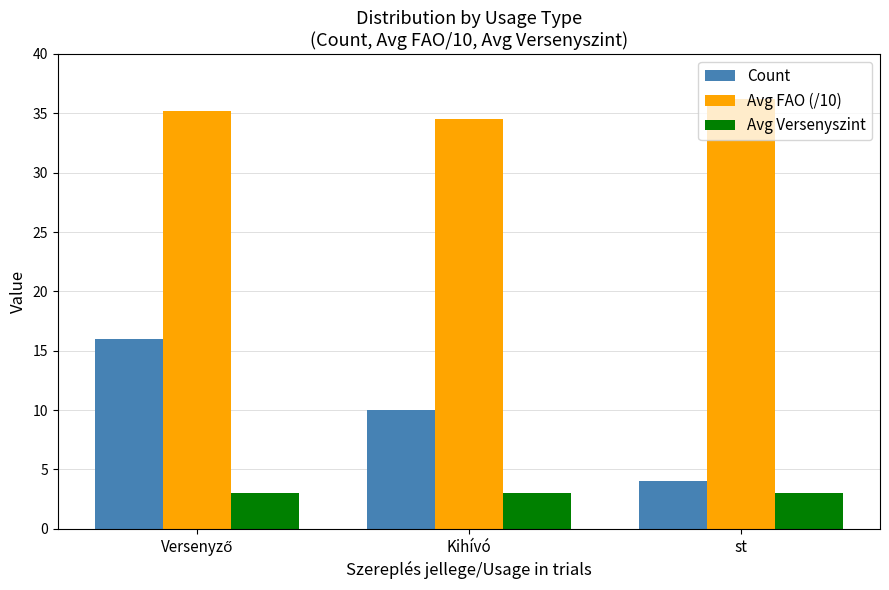

List the series in order of their overall mean, lowest first.

Avg Versenyszint, Count, Avg FAO (/10)